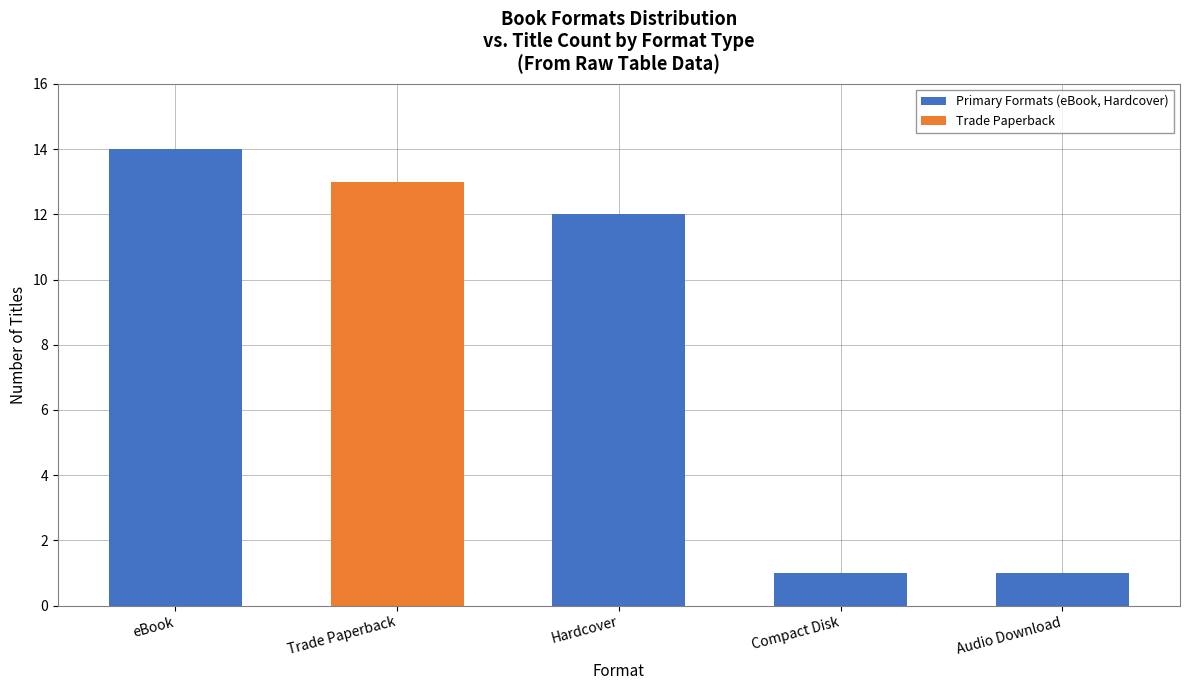

Approximately how many times larger is the value at Trade Paperback compared to eBook?

0.9